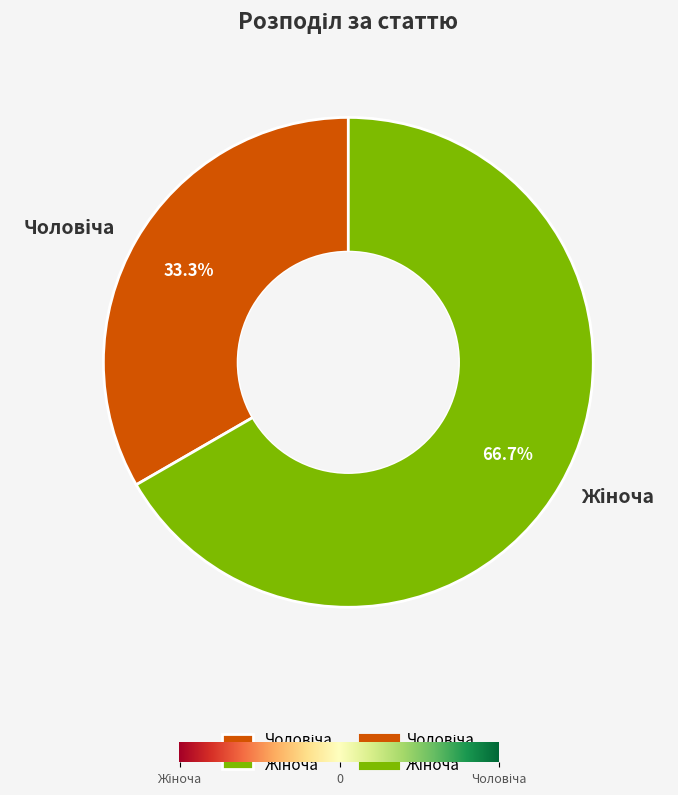

Is there any slice that represents more than half of the pie?

Yes